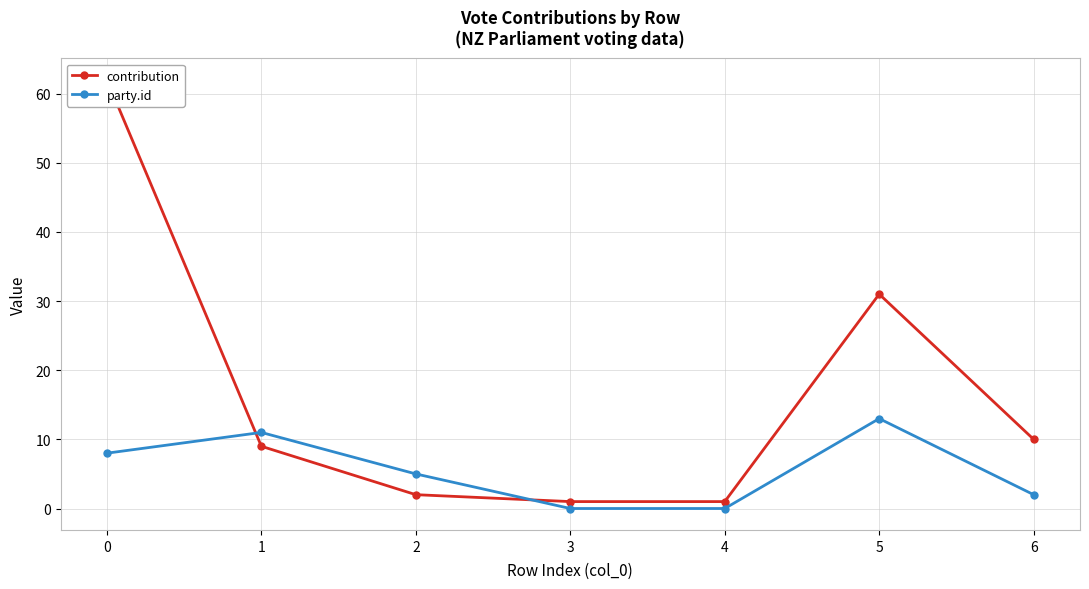

Where do party.id and contribution first cross each other?

0 and 1